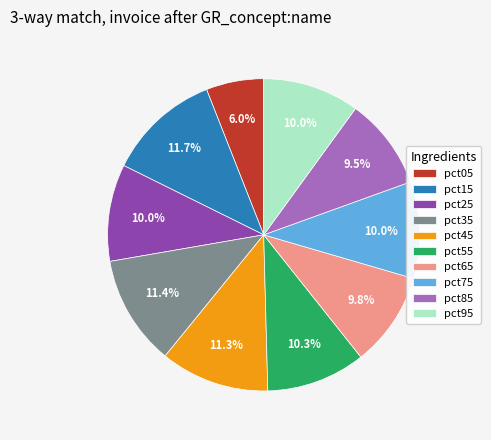

How many segments does this pie chart have?

10